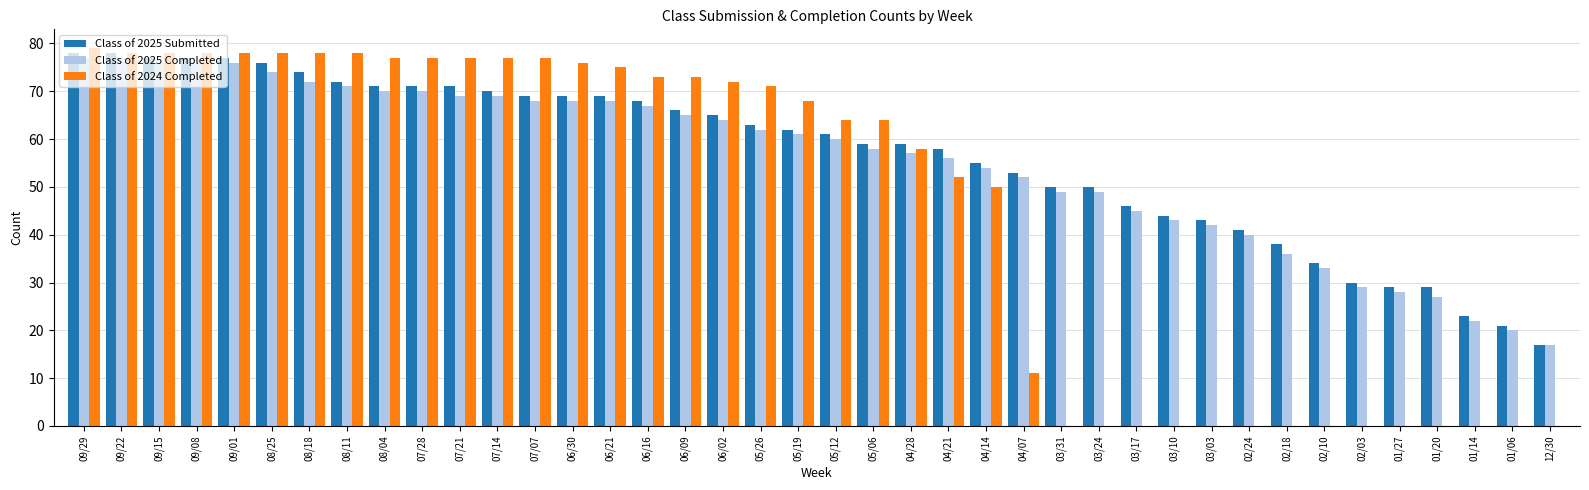

True or false: Class of 2025 Submitted has a value of 13 at 03/03.

False